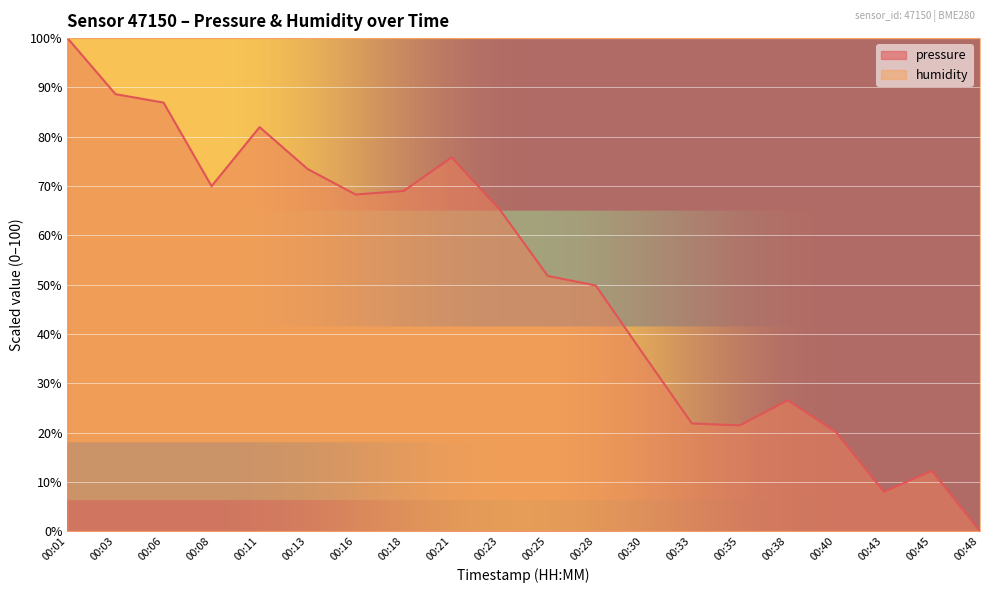

What is the ratio of the value at 00:35 to the value at 00:28?

0.4